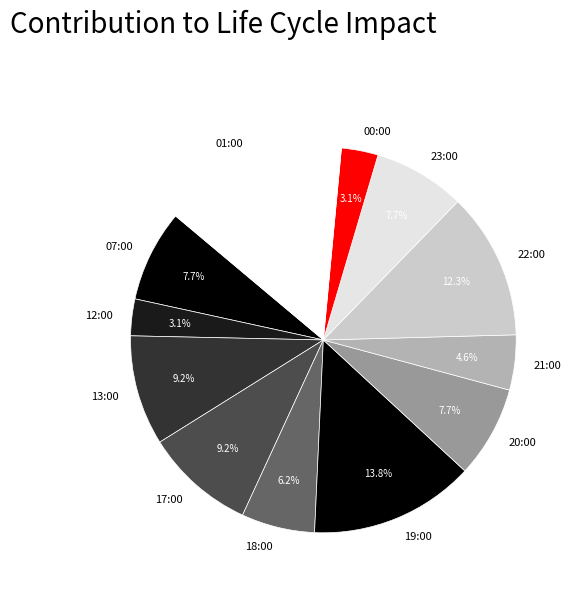

To the nearest percent, what is the average slice percentage?

8%